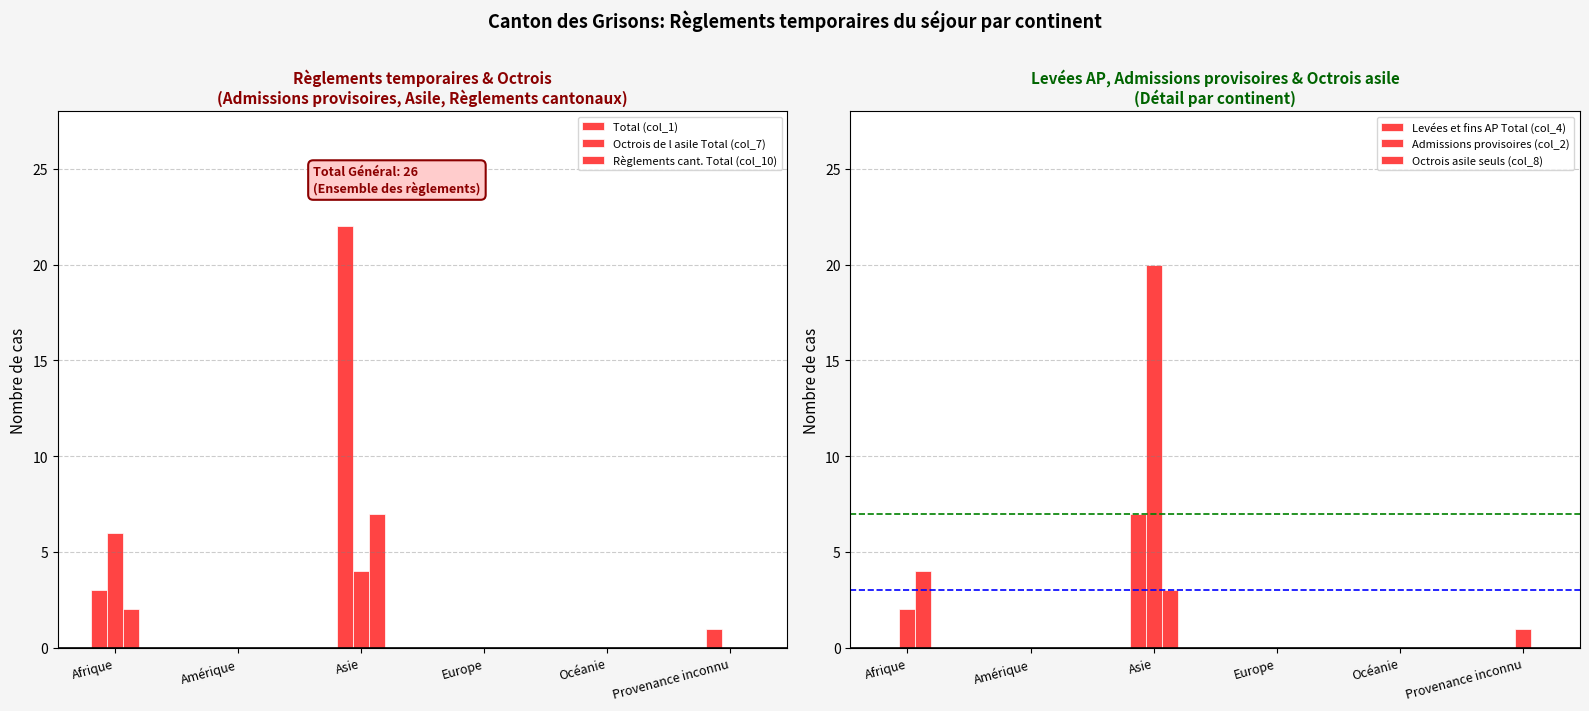

Reading left to right, transcribe all the data shown in this chart.

Total (col_1): Afrique=3	Amérique=0	Asie=22	Europe=0	Océanie=0	Provenance inconnu=1
Octrois de l asile Total (col_7): Afrique=6	Amérique=0	Asie=4	Europe=0	Océanie=0	Provenance inconnu=0
Règlements cant. Total (col_10): Afrique=2	Amérique=0	Asie=7	Europe=0	Océanie=0	Provenance inconnu=0
Levées et fins AP Total (col_4): Afrique=0	Amérique=0	Asie=7	Europe=0	Océanie=0	Provenance inconnu=0
Admissions provisoires (col_2): Afrique=2	Amérique=0	Asie=20	Europe=0	Océanie=0	Provenance inconnu=1
Octrois asile seuls (col_8): Afrique=4	Amérique=0	Asie=3	Europe=0	Océanie=0	Provenance inconnu=0